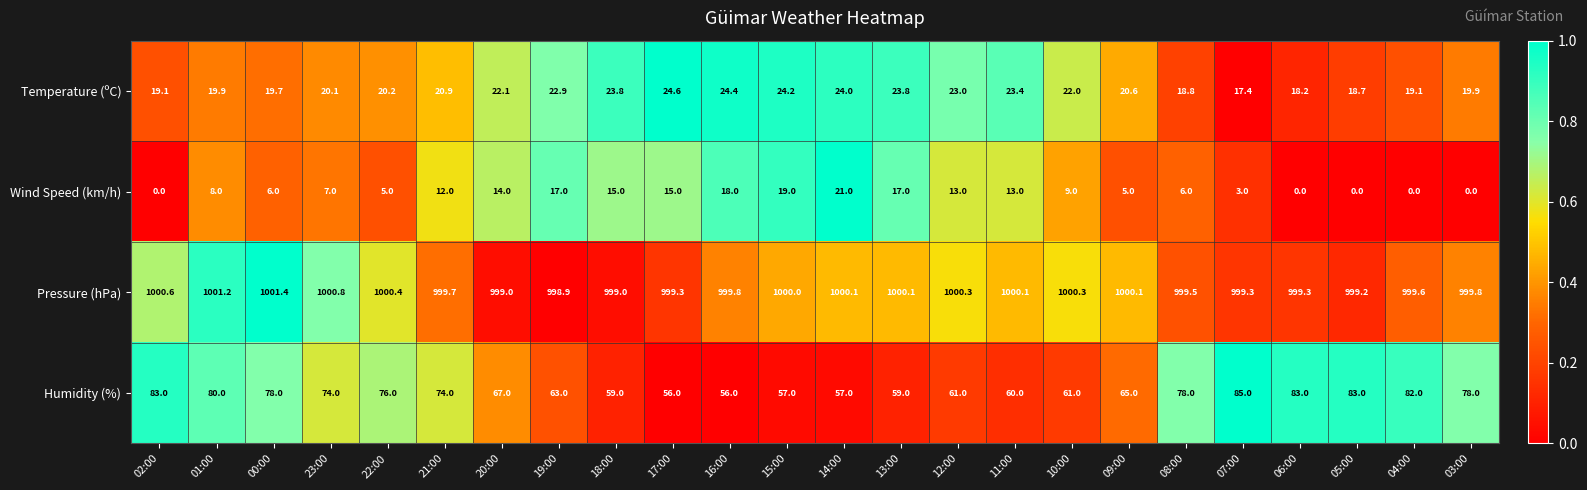

At how many categories does at least one series exceed 0?

24